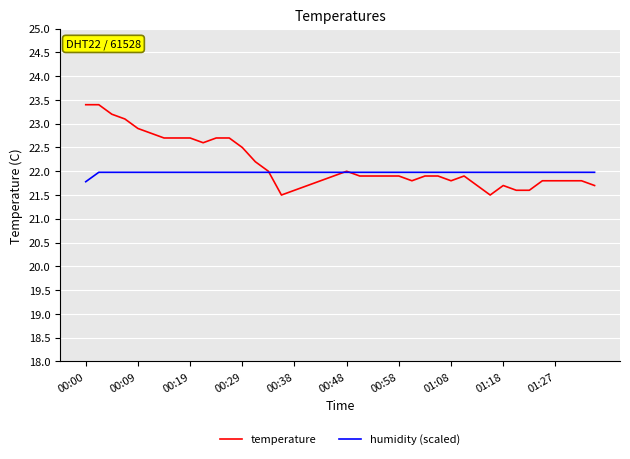

What is the lowest value of the humidity (scaled) series?

21.8